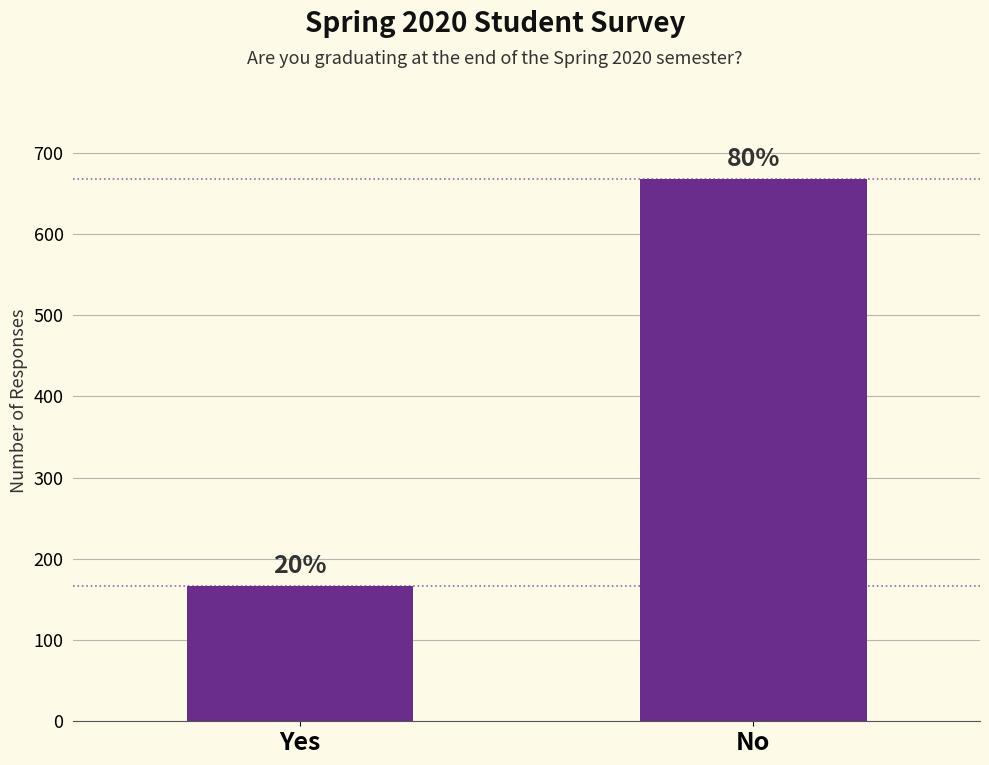

What is the change in value from Yes to No?

+501